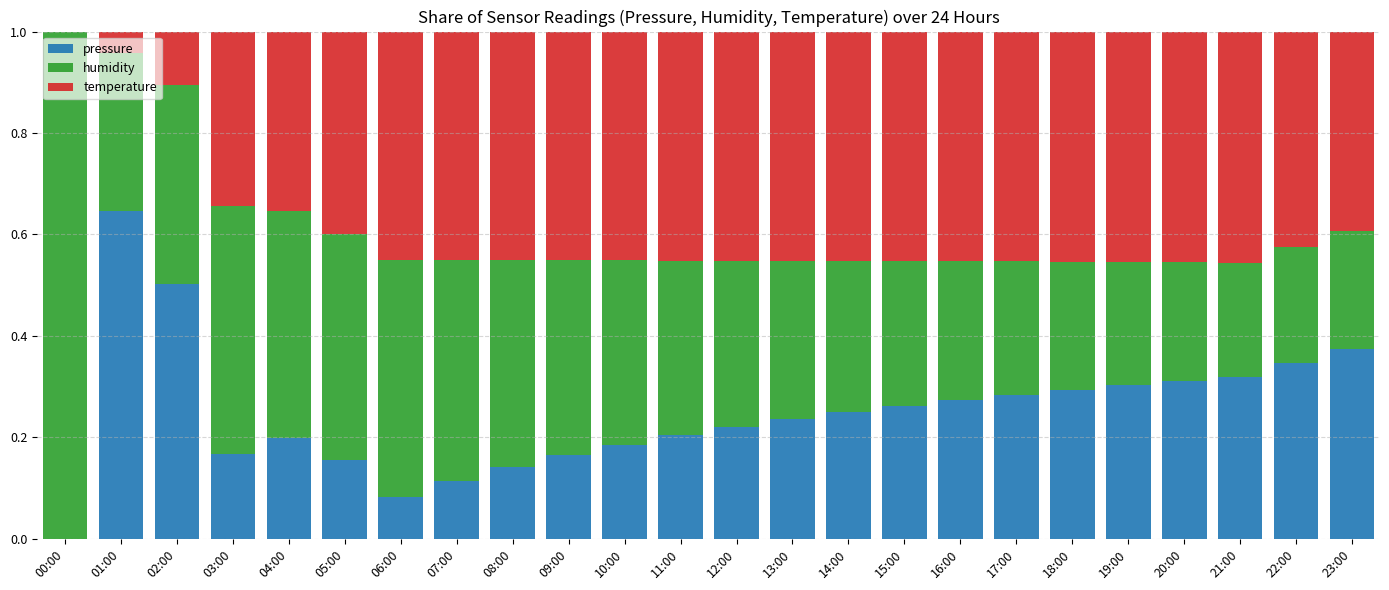

The pressure series shows 0.1 at 15:00. True or false?

False